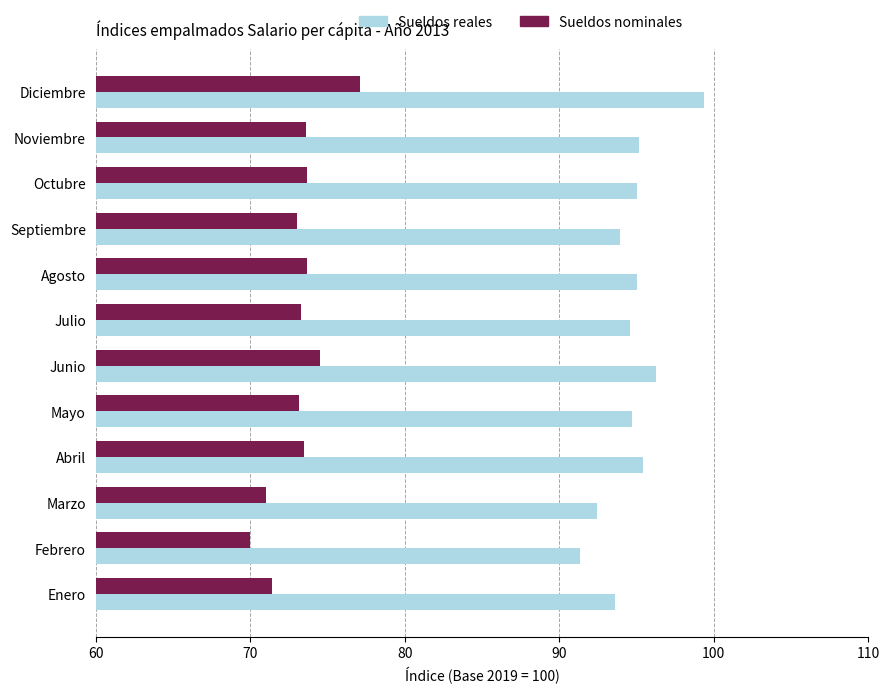

Which series has the largest range (max minus min)?

Sueldos reales